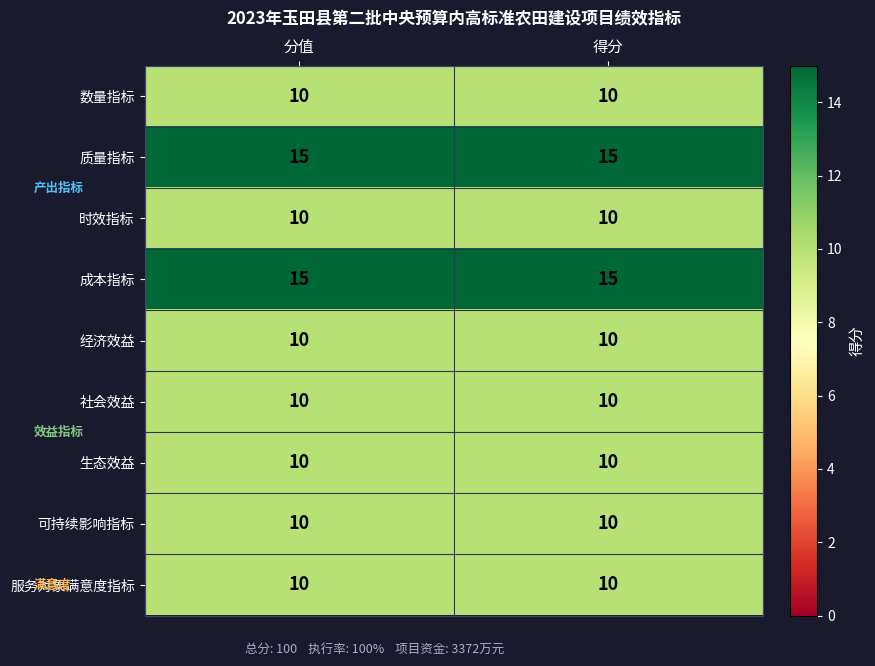

How many data points does each series have?

2